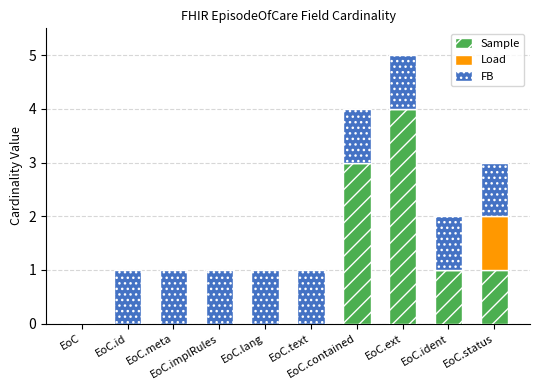

The value of Sample at EoC.meta is 0. True or false?

True